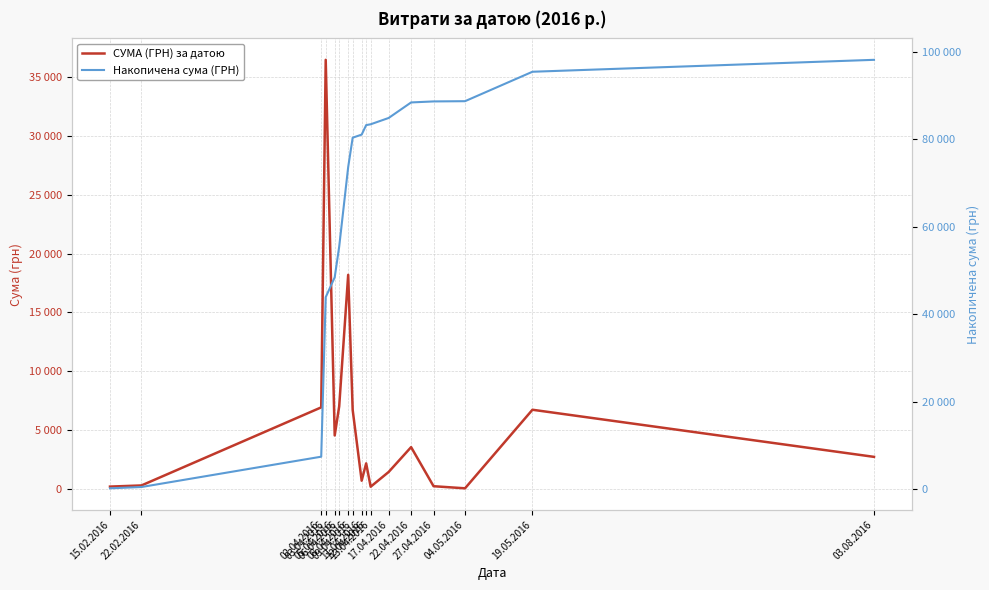

Which series changed the most between 15.02.2016 and 13.04.2016?

Накопичена сума (ГРН)